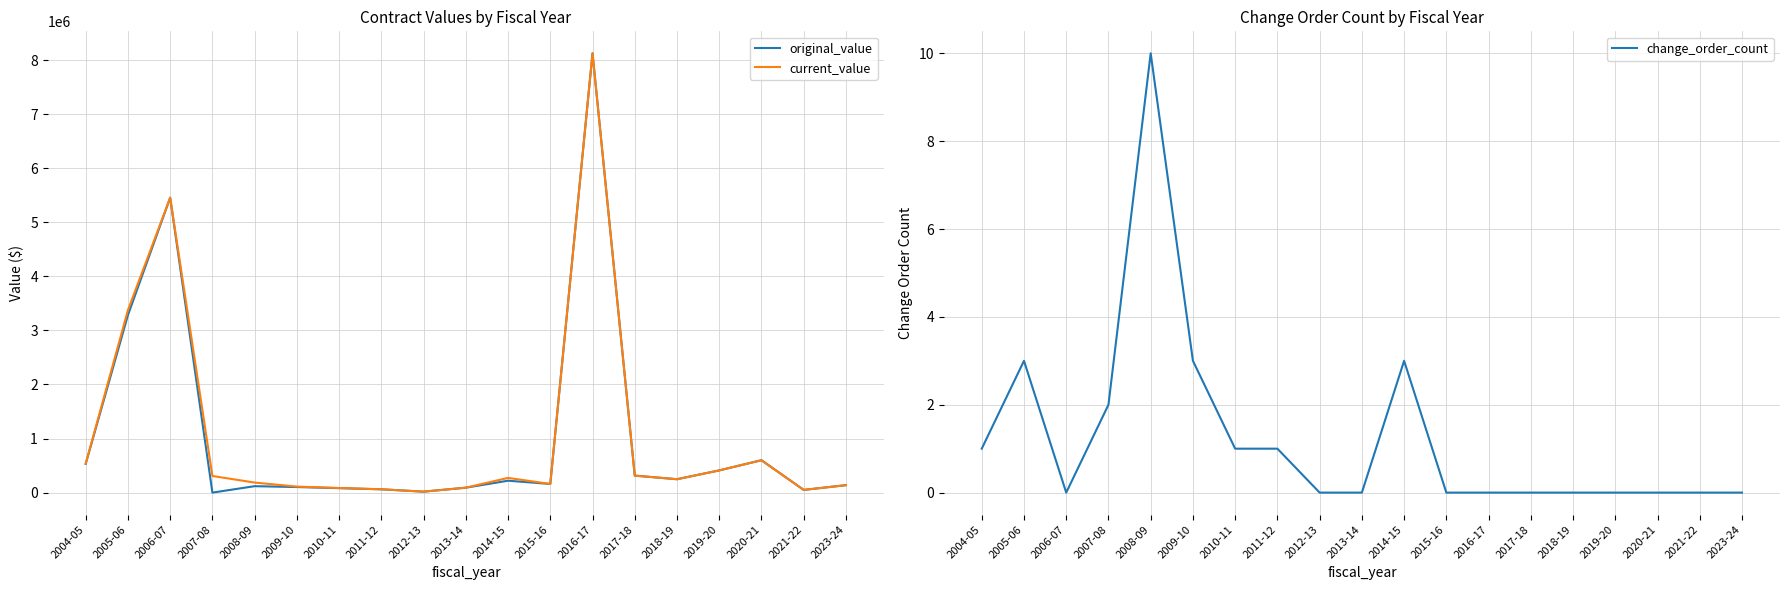

How many interior local valleys does the original_value series have?

5